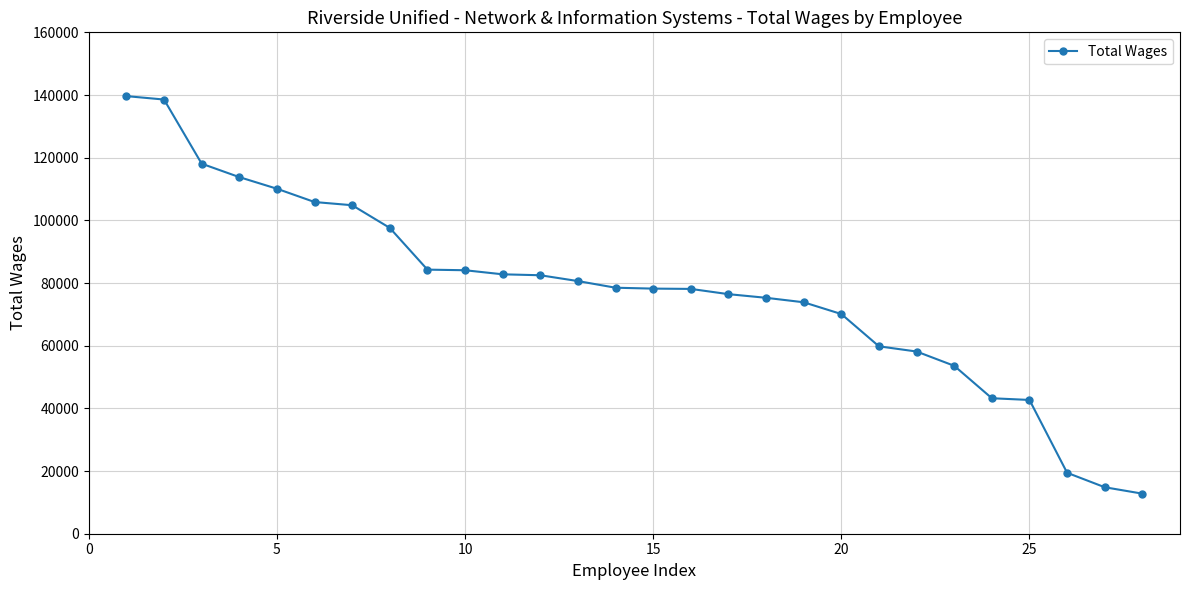

What is the difference between the second highest and minimum values?

125769